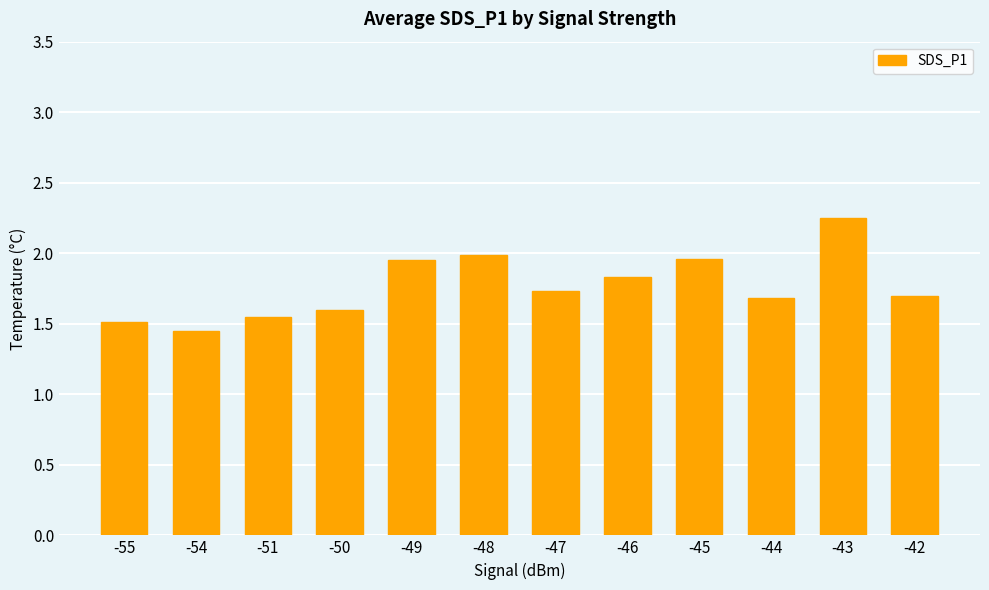

What is the change in value from -49 to -43?

+0.3